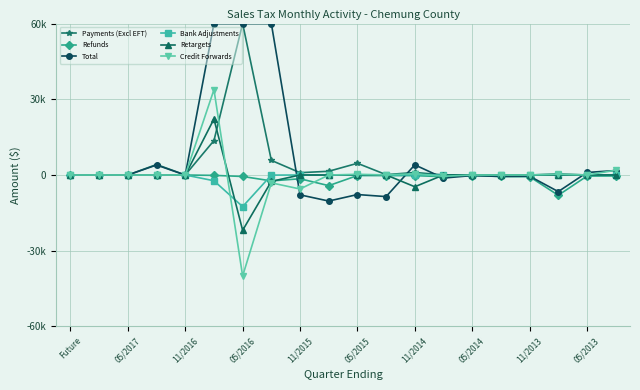

How many interior local peaks does the Refunds series have?

4